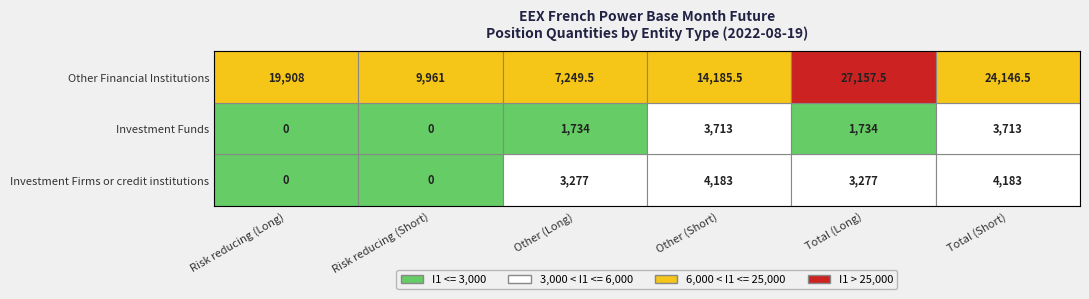

The value of Total (Long) at 2 is 42931.0. True or false?

False